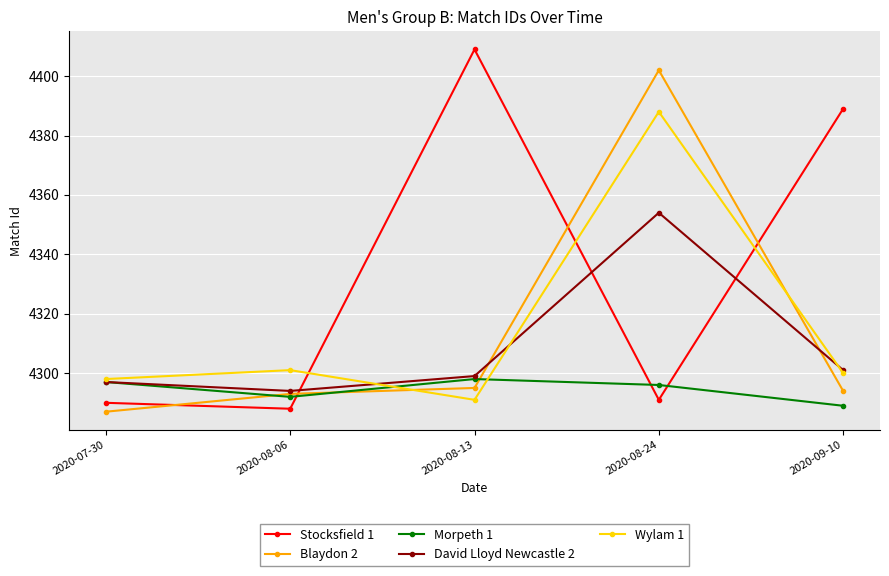

What is the total value across all series at 2020-08-06?

21468